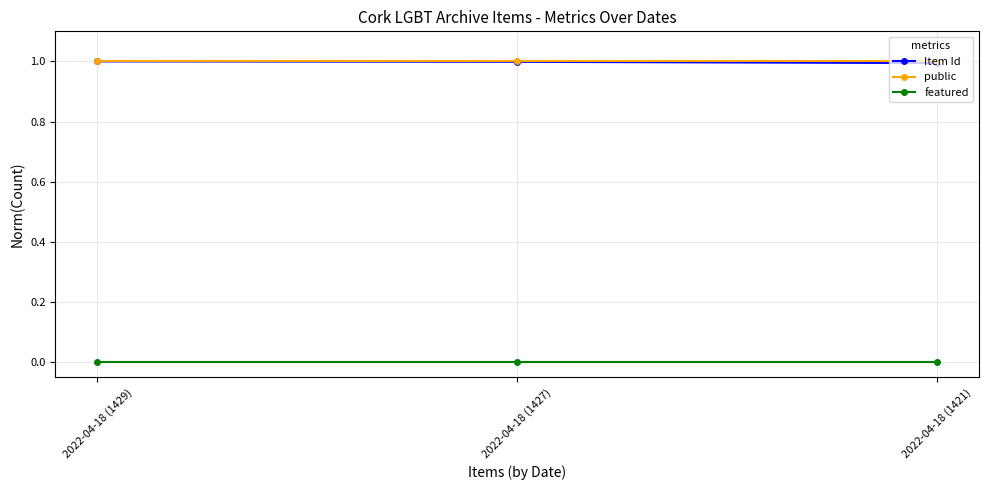

Reading left to right, what are all the values shown in this chart?

Item Id: 1.0	1.0	1.0
public: 1.0	1.0	1.0
featured: 0.0	0.0	0.0